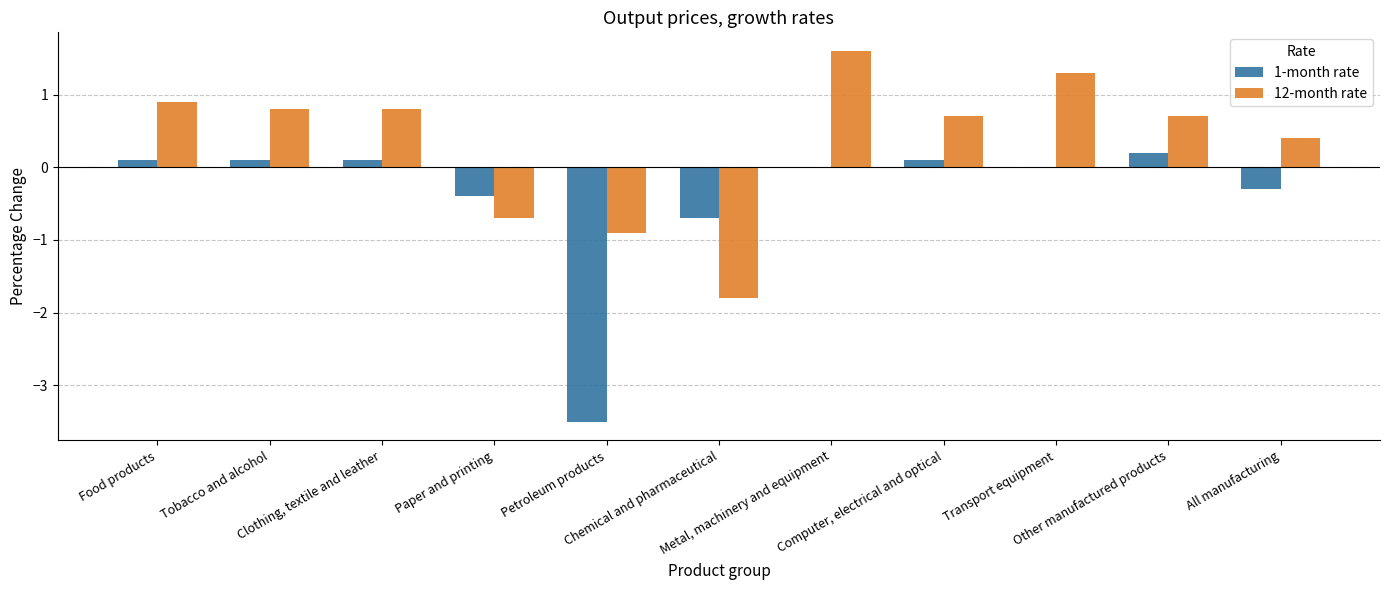

Reading right to left, list all the values displayed in this chart.

1-month rate: All manufacturing=-0.3	Other manufactured products=0.2	Transport equipment=0.0	Computer, electrical and optical=0.1	Metal, machinery and equipment=0.0	Chemical and pharmaceutical=-0.7	Petroleum products=-3.5	Paper and printing=-0.4	Clothing, textile and leather=0.1	Tobacco and alcohol=0.1	Food products=0.1
12-month rate: All manufacturing=0.4	Other manufactured products=0.7	Transport equipment=1.3	Computer, electrical and optical=0.7	Metal, machinery and equipment=1.6	Chemical and pharmaceutical=-1.8	Petroleum products=-0.9	Paper and printing=-0.7	Clothing, textile and leather=0.8	Tobacco and alcohol=0.8	Food products=0.9